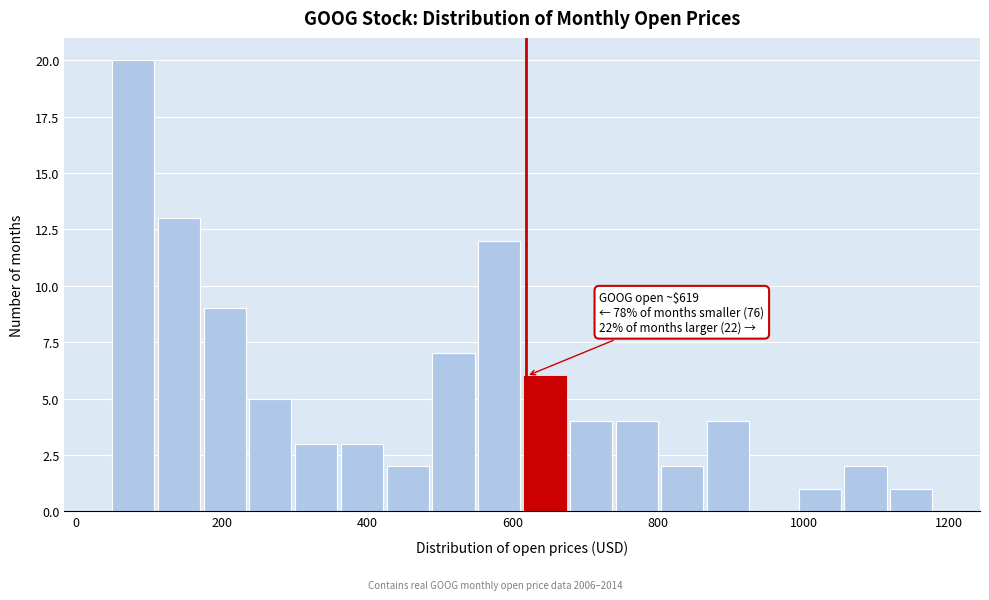

Read against the x-axis, roughly where is the centre of the tallest bar?

80